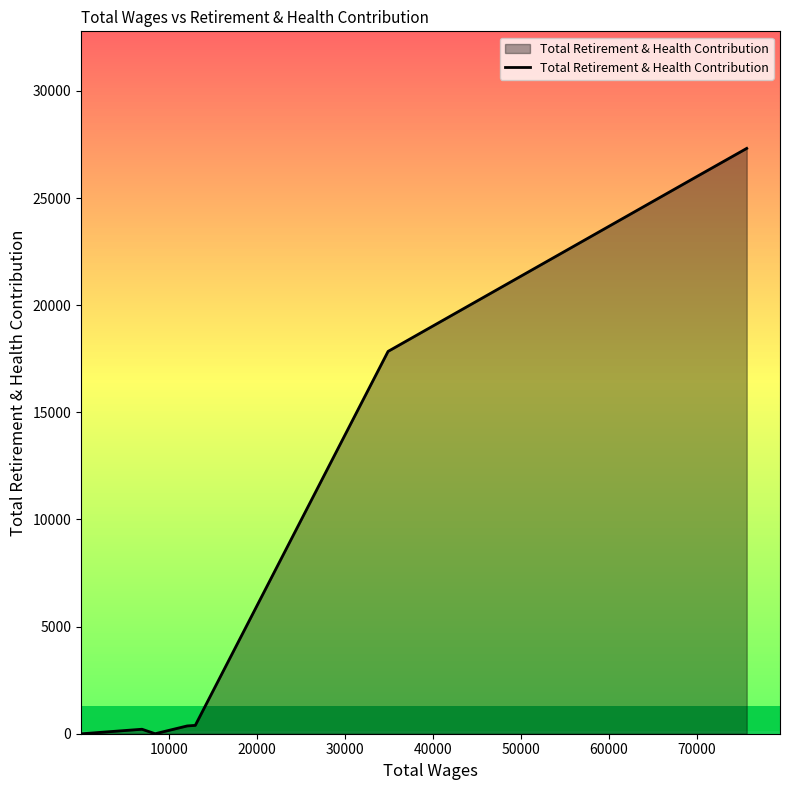

Does the chart display data point markers on the line(s)?

No